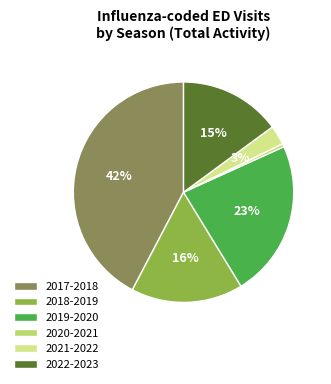

Which category has the smallest portion of the pie?

2020-2021